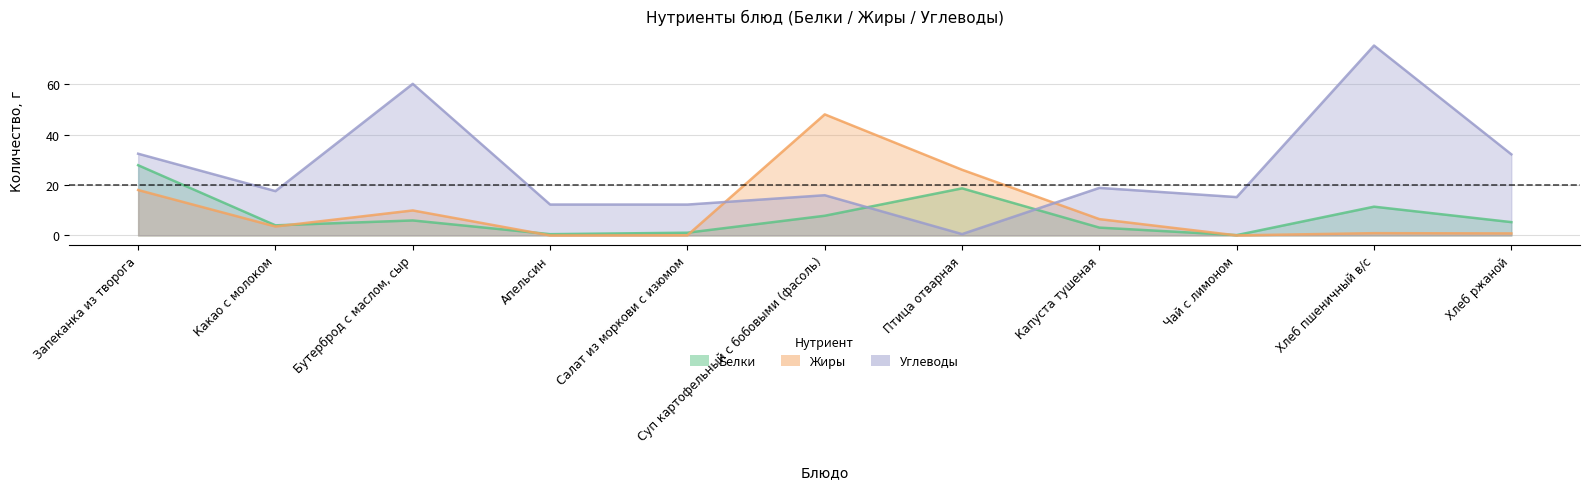

Which category has the highest value in the Жиры series?

Суп картофельный с бобовыми (фасоль)